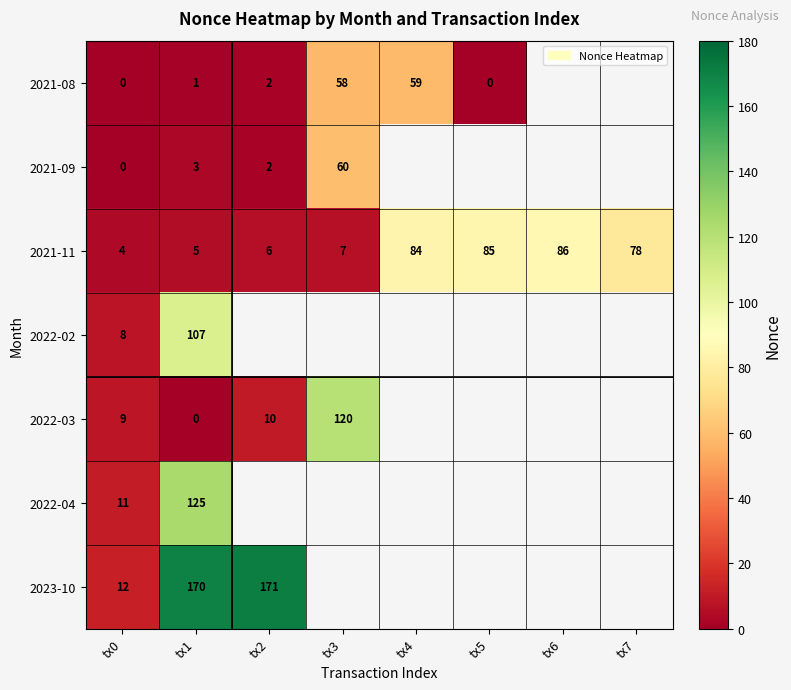

Is it true that 2021-11 equals 9.4 at tx2?

False